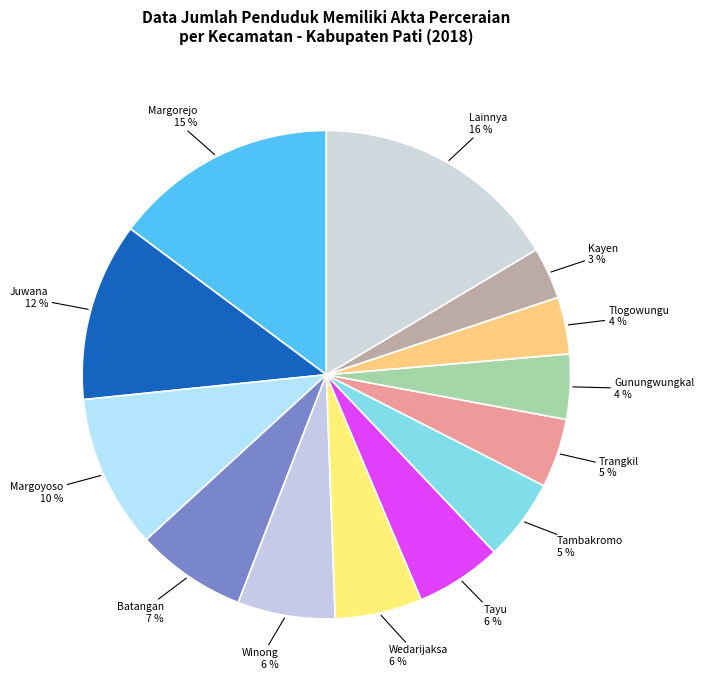

How many segments does this pie chart have?

13